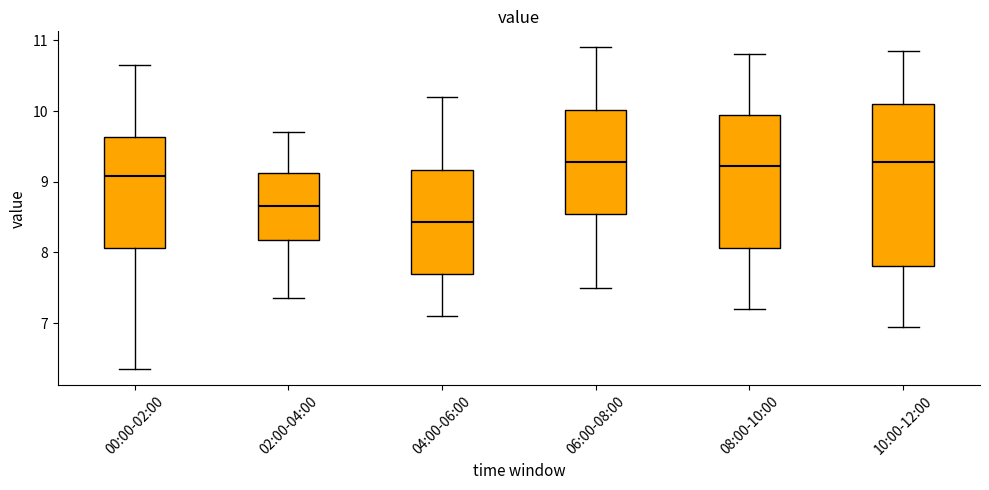

Reading left to right, read every box against the y-axis: the position of its median line, the range the box covers, and the ends of its whiskers. The values are not printed on the chart, so give them approximately, as read against the axis.

00:00-02:00: median 9.1, box 8.1 to 9.6, whiskers 6.4 to 10.7
02:00-04:00: median 8.7, box 8.2 to 9.1, whiskers 7.4 to 9.7
04:00-06:00: median 8.4, box 7.7 to 9.2, whiskers 7.1 to 10.2
06:00-08:00: median 9.3, box 8.5 to 10.0, whiskers 7.5 to 10.9
08:00-10:00: median 9.2, box 8.1 to 9.9, whiskers 7.2 to 10.8
10:00-12:00: median 9.3, box 7.8 to 10.1, whiskers 7.0 to 10.9